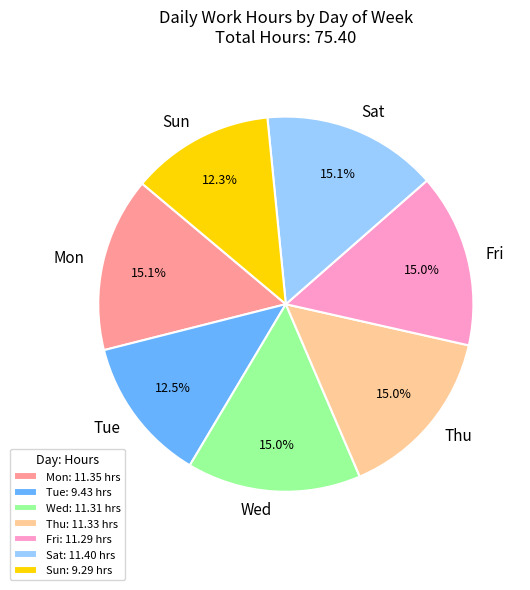

What is the ratio of the value at Mon to the value at Sat?

1.0